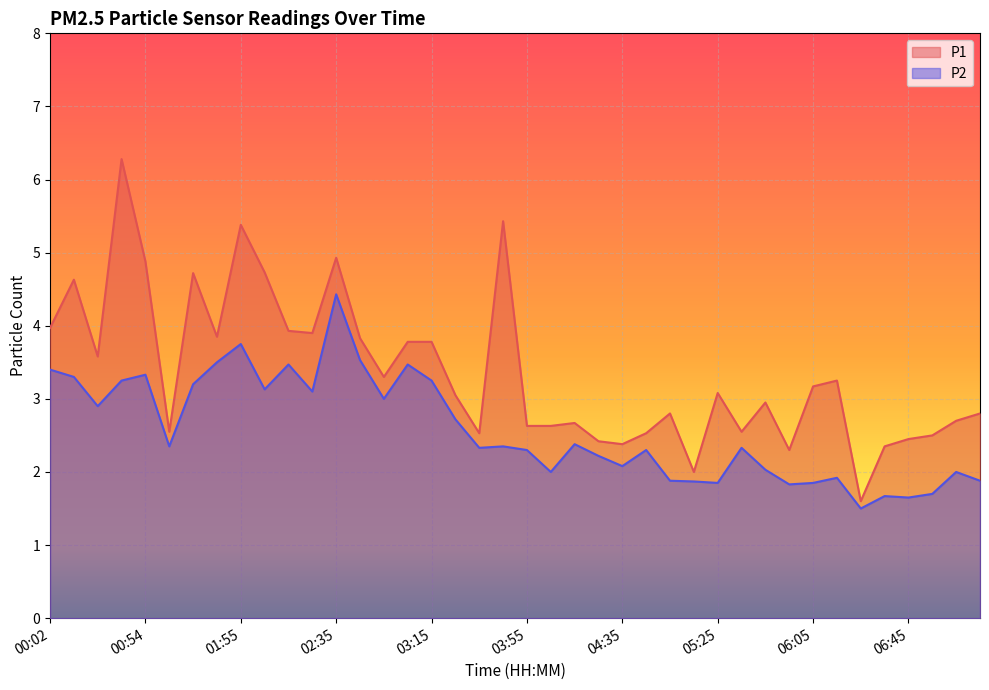

Does the chart display data point markers on the line(s)?

No